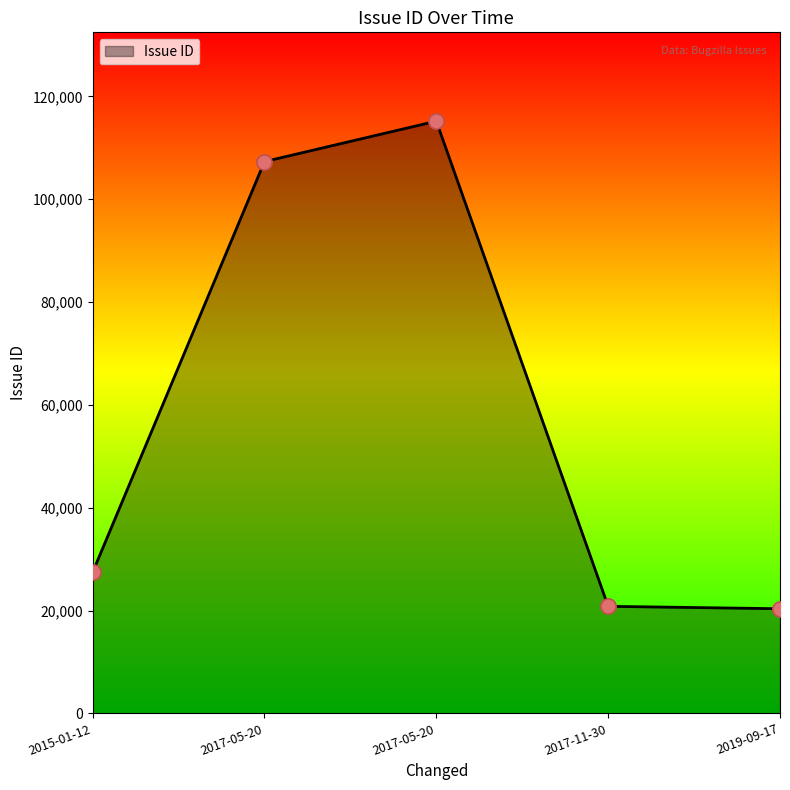

What is the ratio of the value at 2019-09-17 to the value at 2017-05-20?

0.2